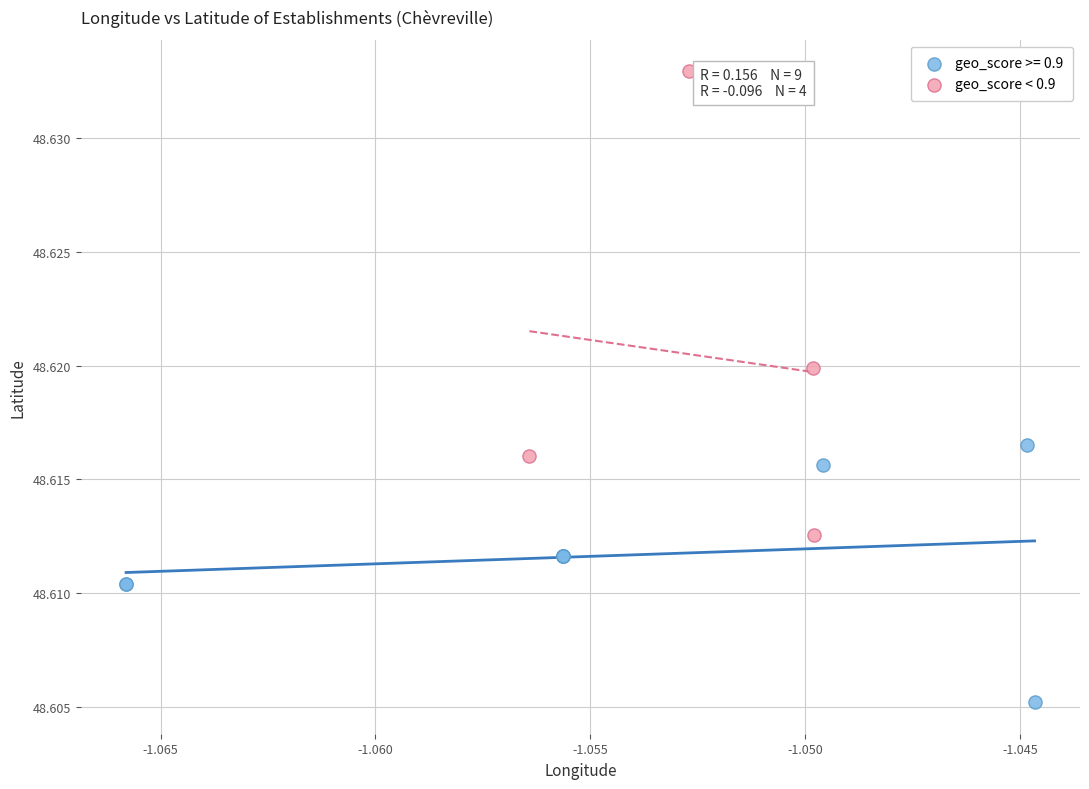

Which series reaches the maximum Y coordinate?

geo_score < 0.9